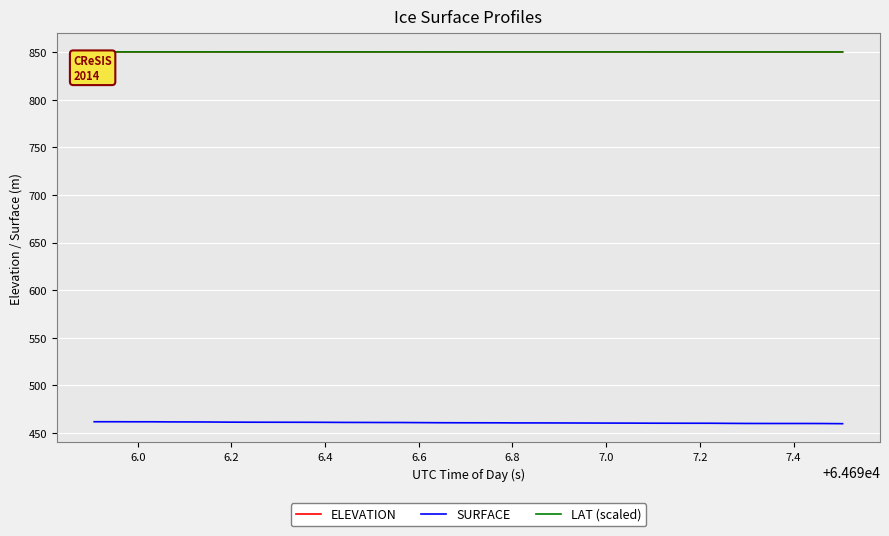

What is the smallest value displayed?

459.9